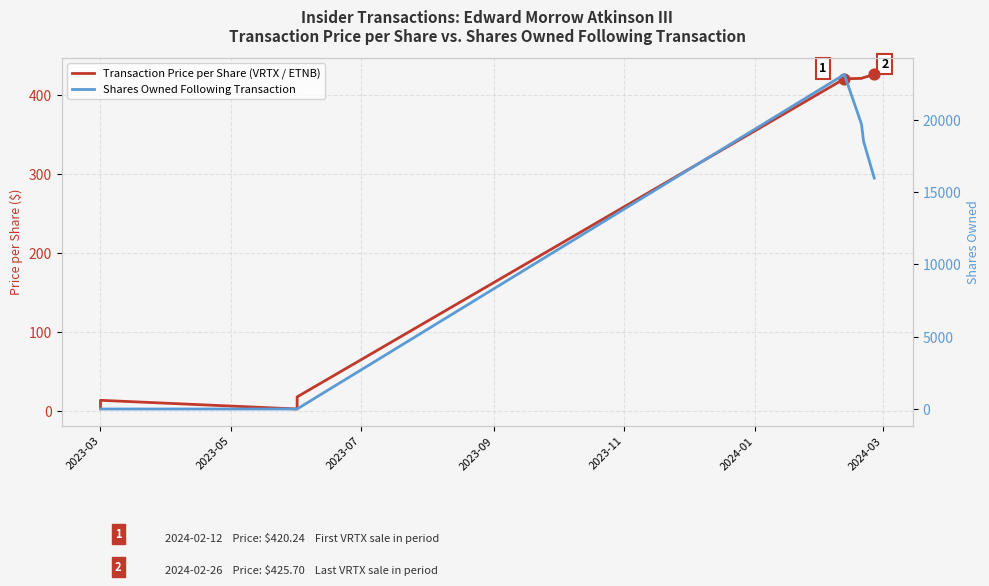

At how many categories does at least one series exceed 3350?

4